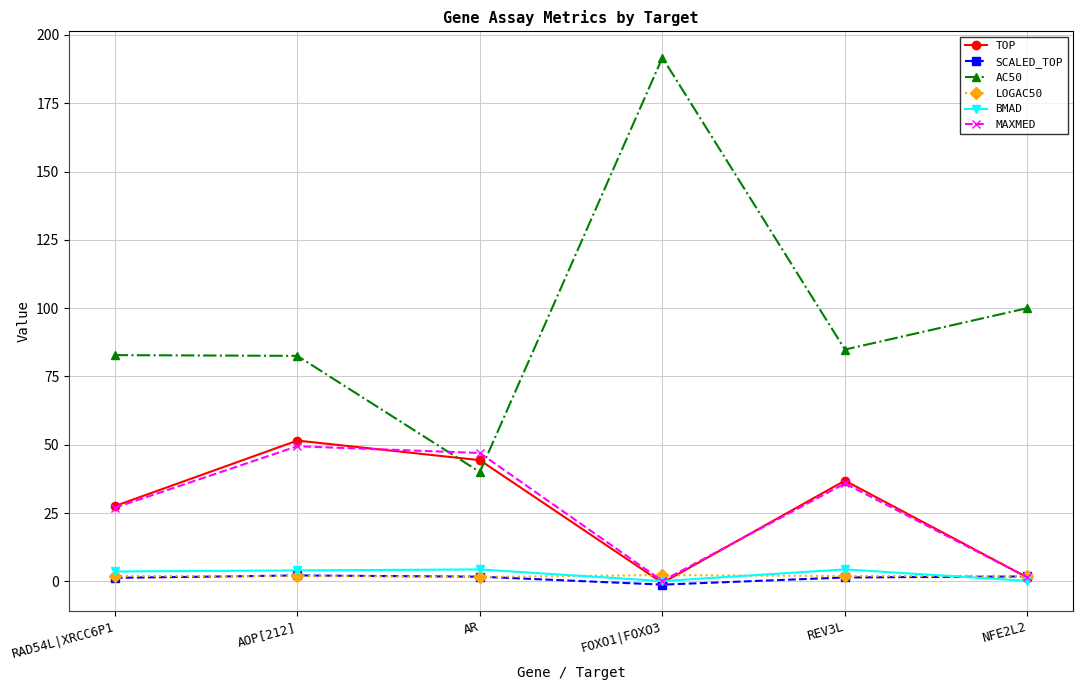

True or false: BMAD and AC50 intersect in this chart.

False